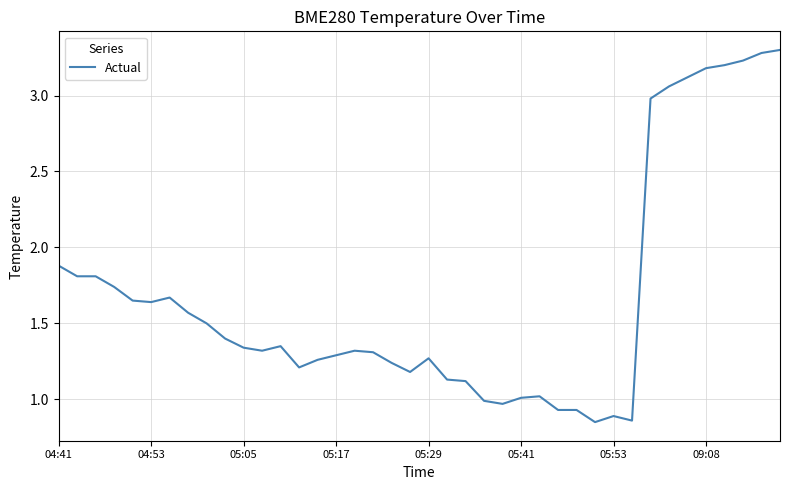

What is the greatest value displayed?

3.3